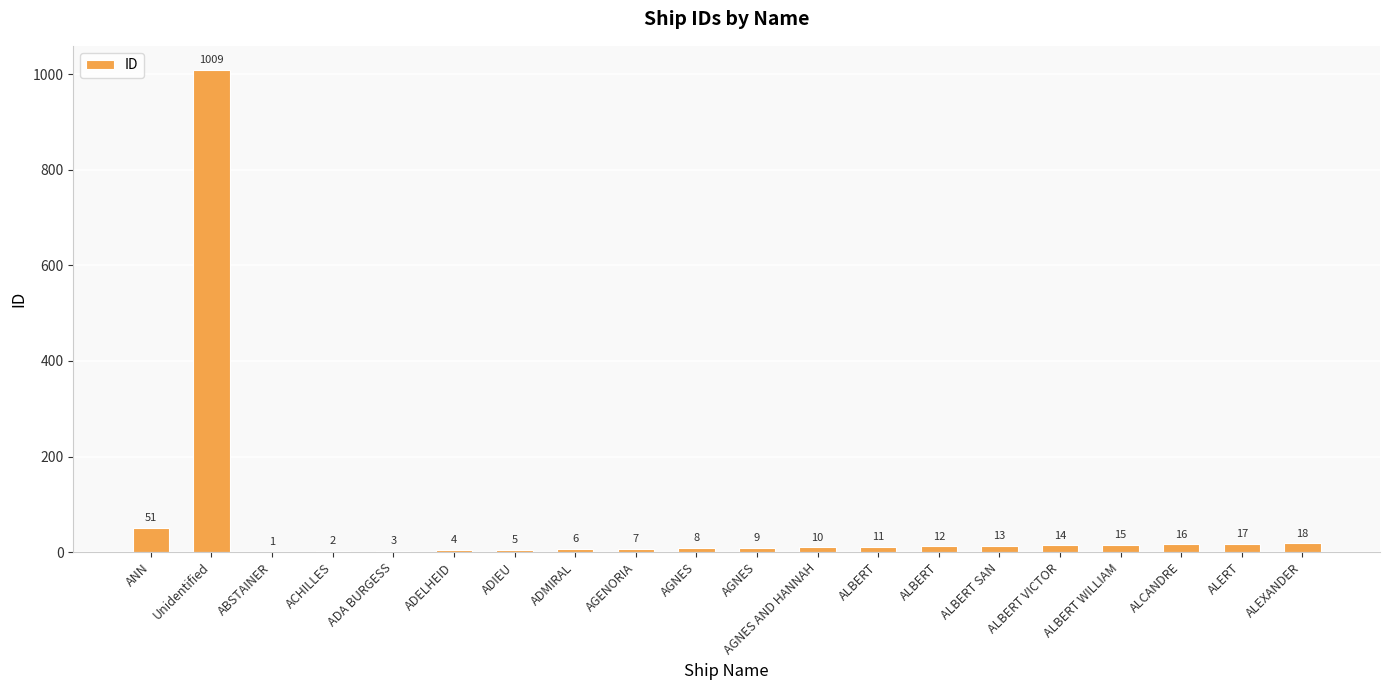

Are the bars grouped side by side (vs. stacked)?

No